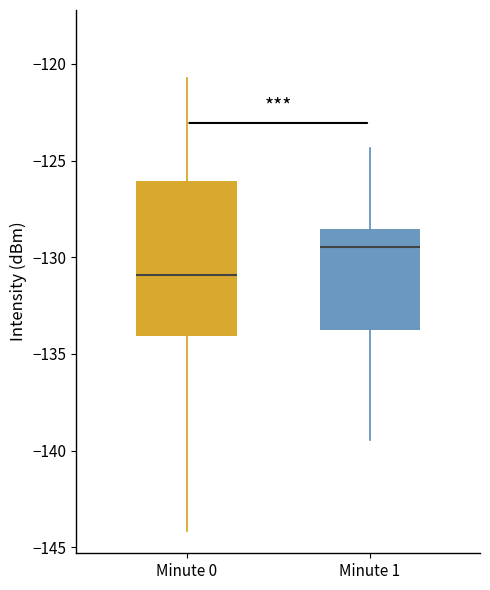

Comparing the boxes themselves (not the whiskers), which one is the tallest?

Minute 0